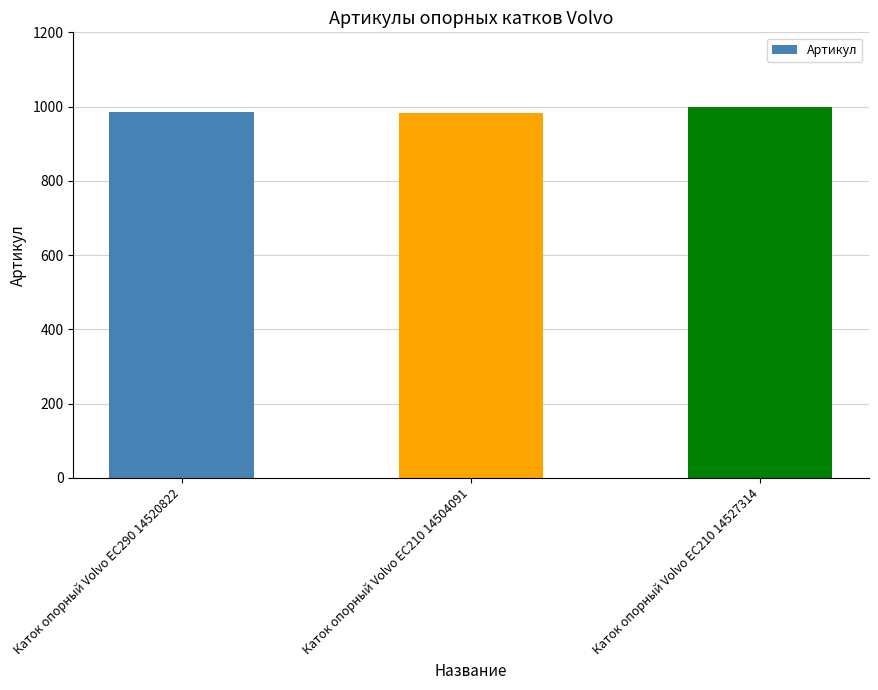

Is it true that the value at Каток опорный Volvo EC210 14527314 is 1592?

False